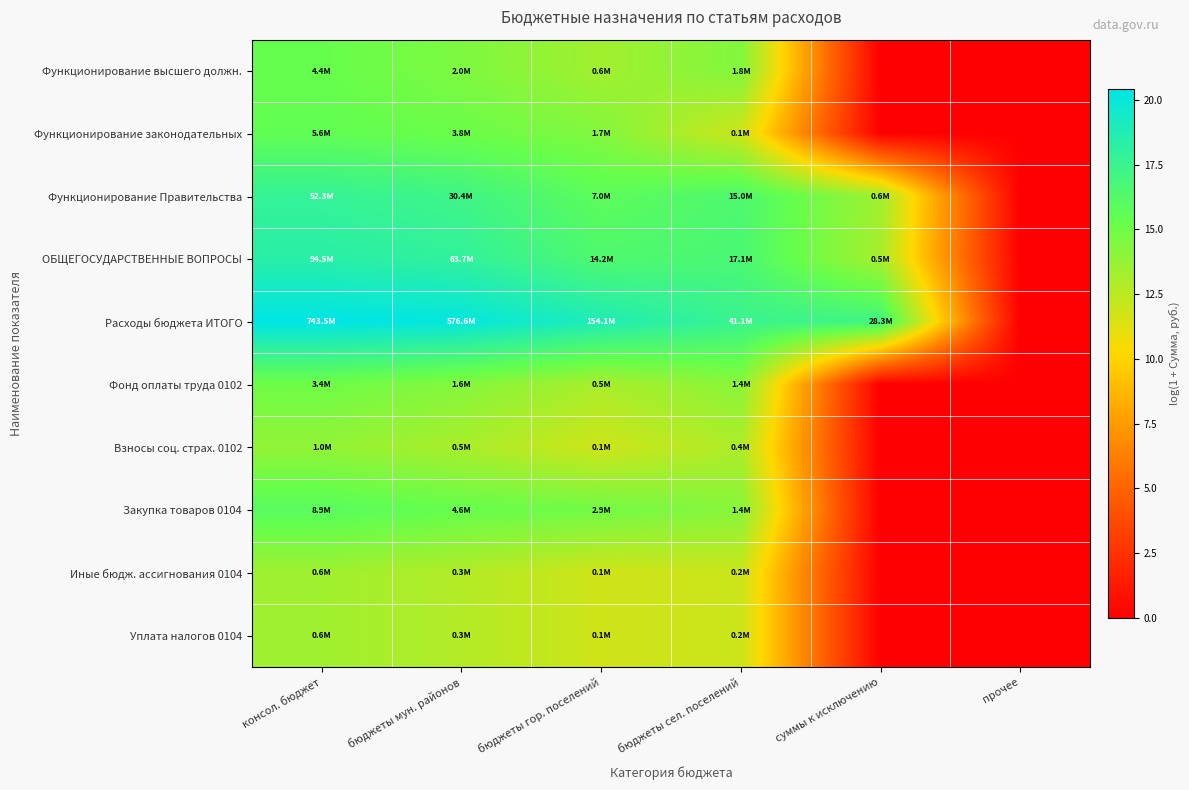

Between прочее and консол. бюджет, which is larger?

консол. бюджет